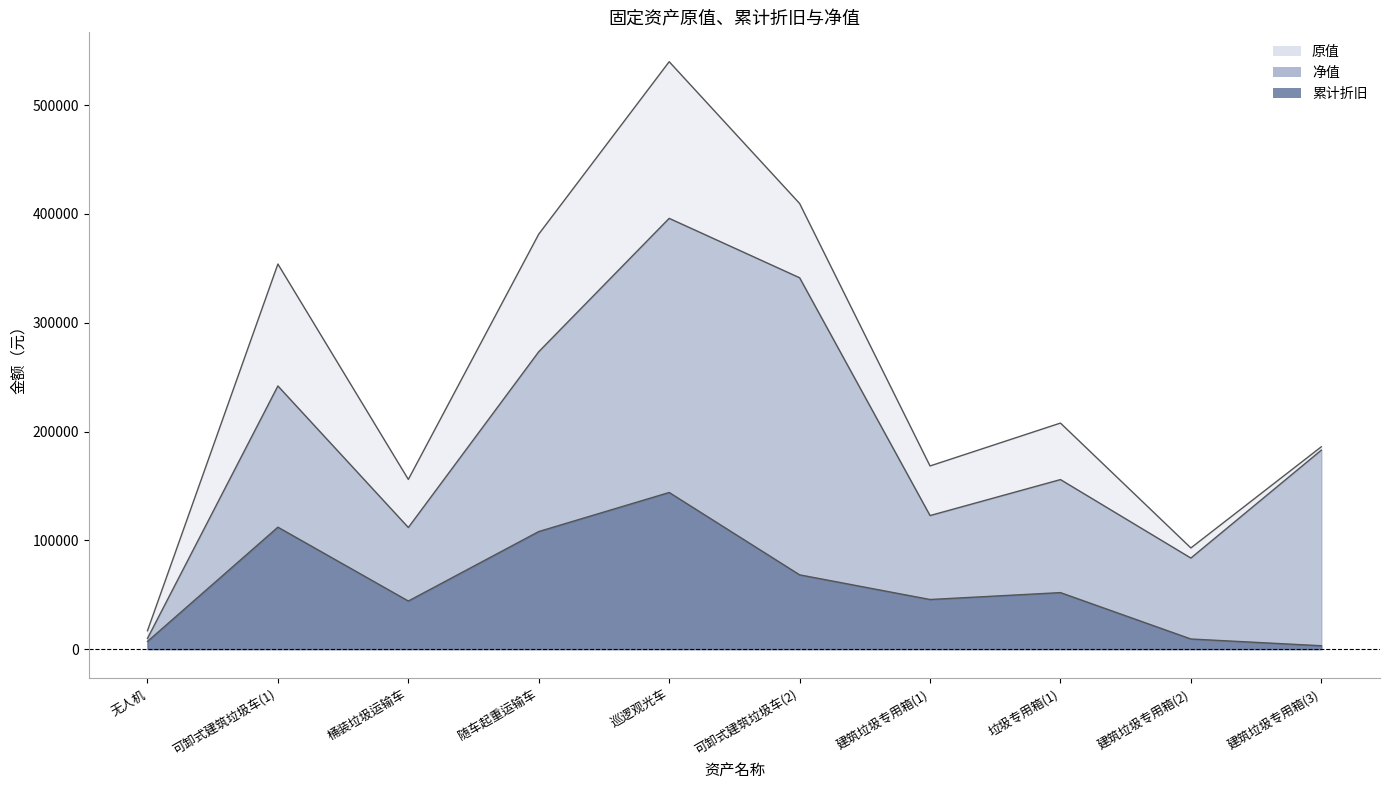

How many lines are shown in the chart?

3